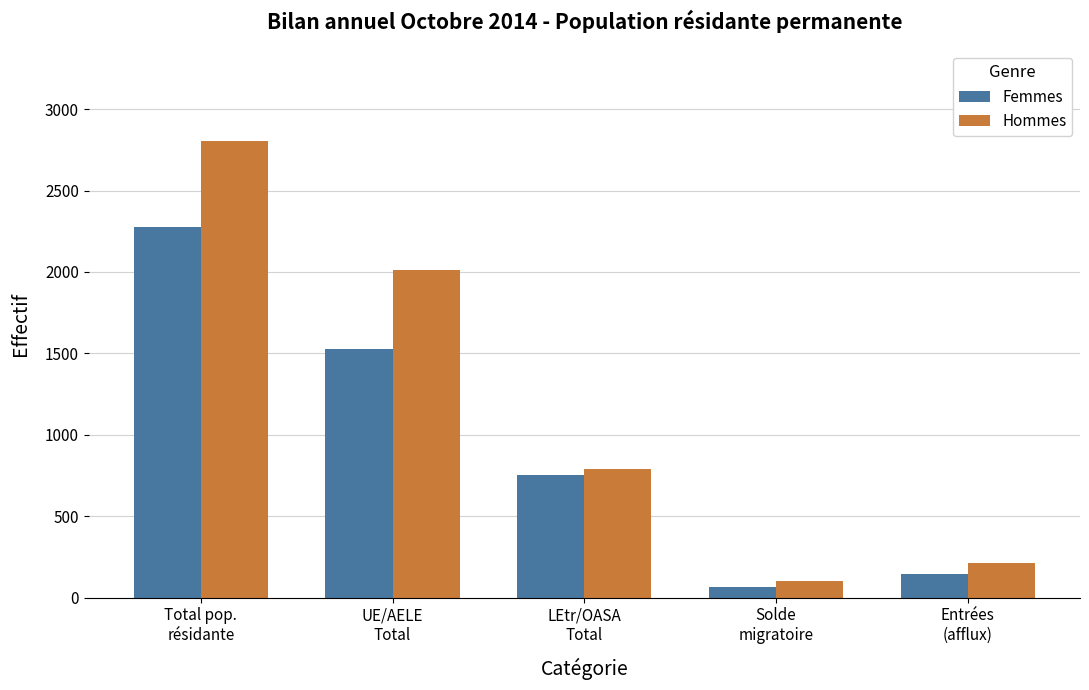

How many data points does each series have?

5